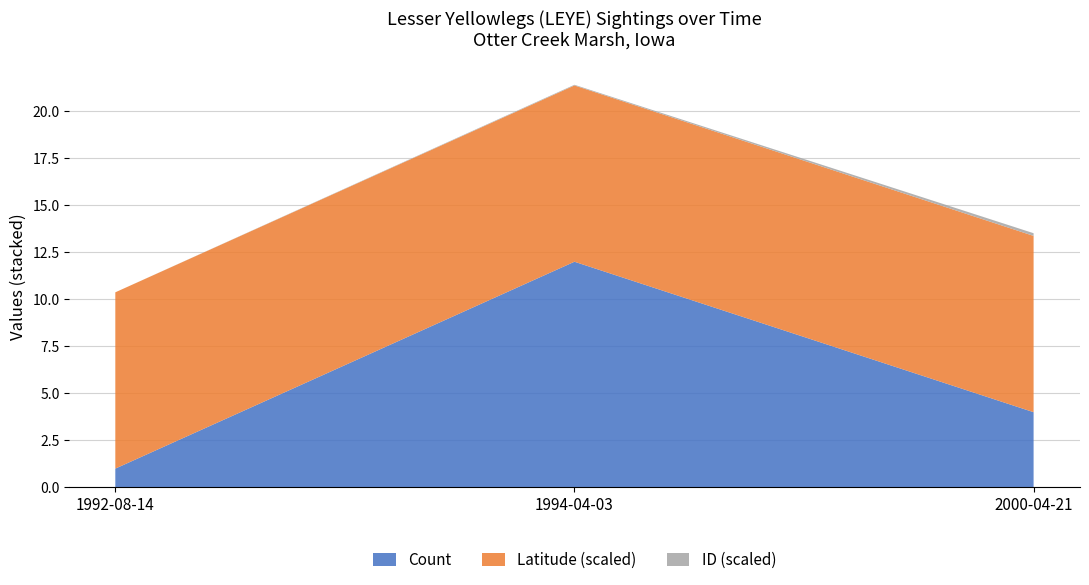

The value of Count at 2000-04-21 is 1.0. True or false?

False